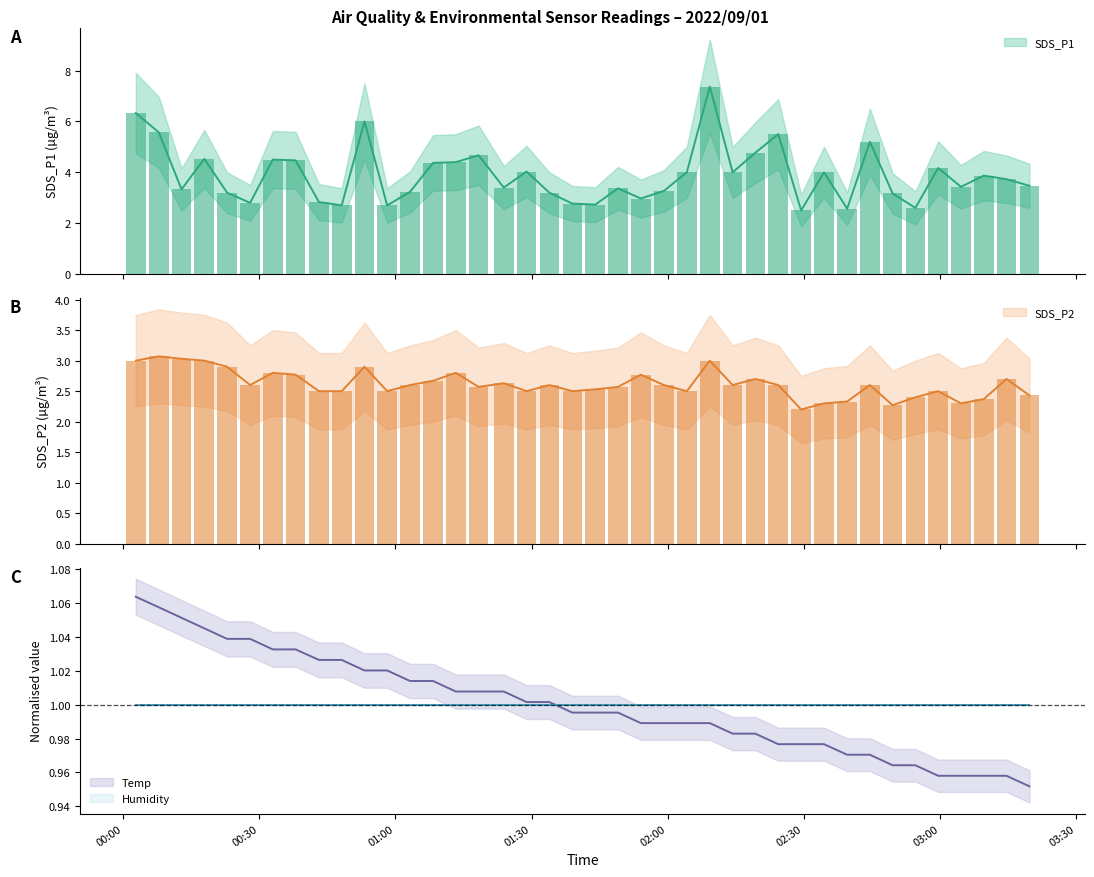

Is it true that SDS_P2 equals 1.1 at 17?

False